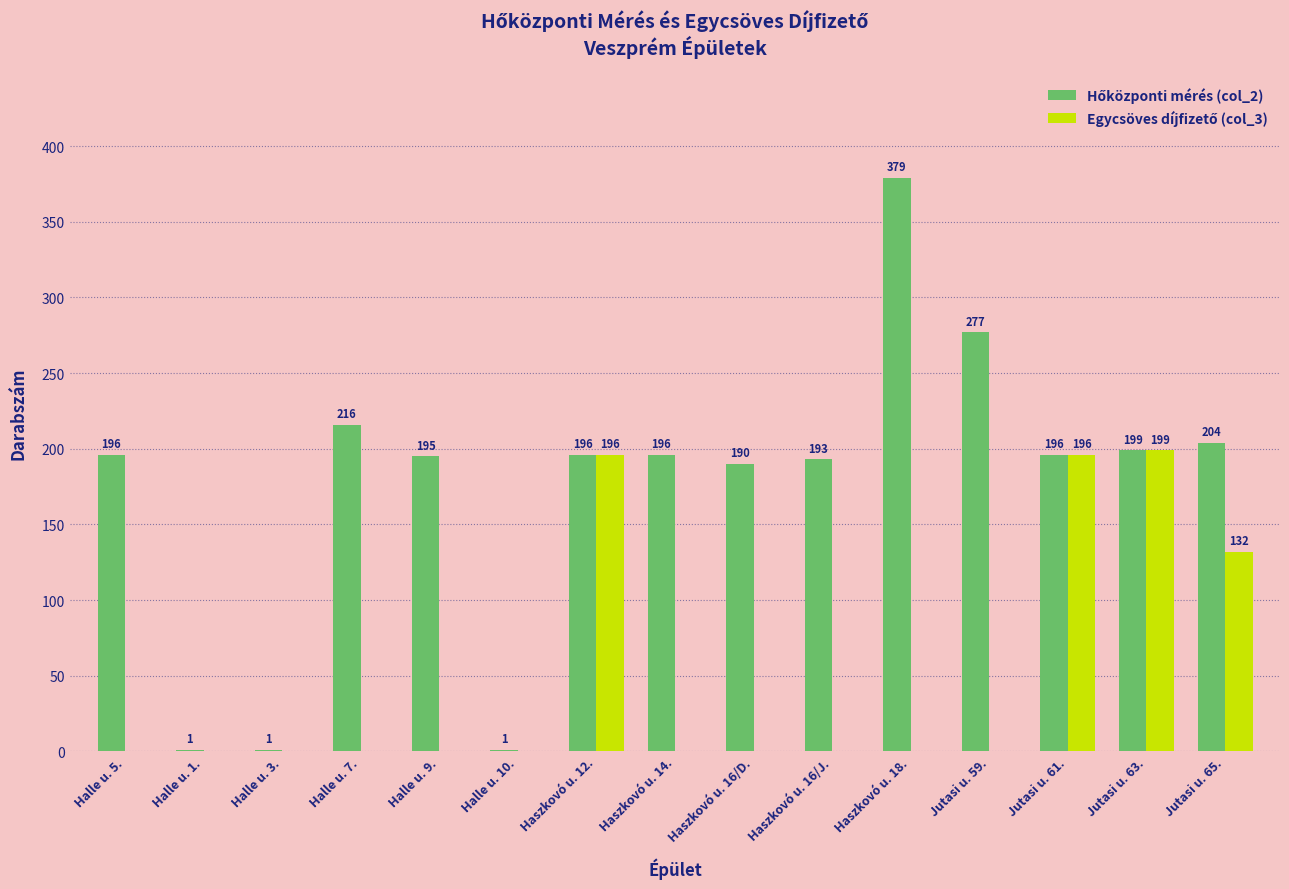

What is the greatest value displayed?

379